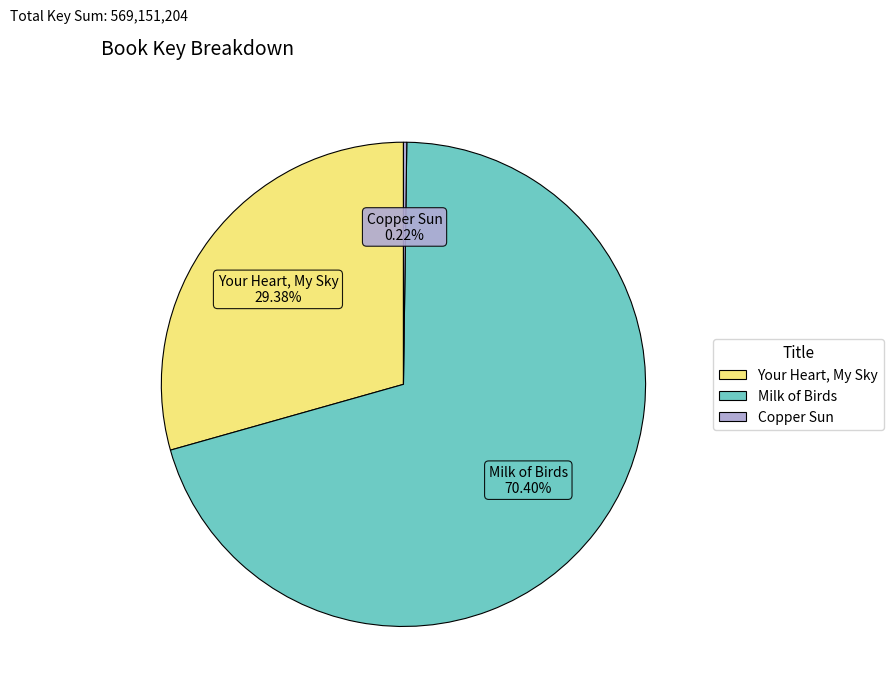

Is the sum of Milk of Birds and Your Heart, My Sky greater than half?

Yes